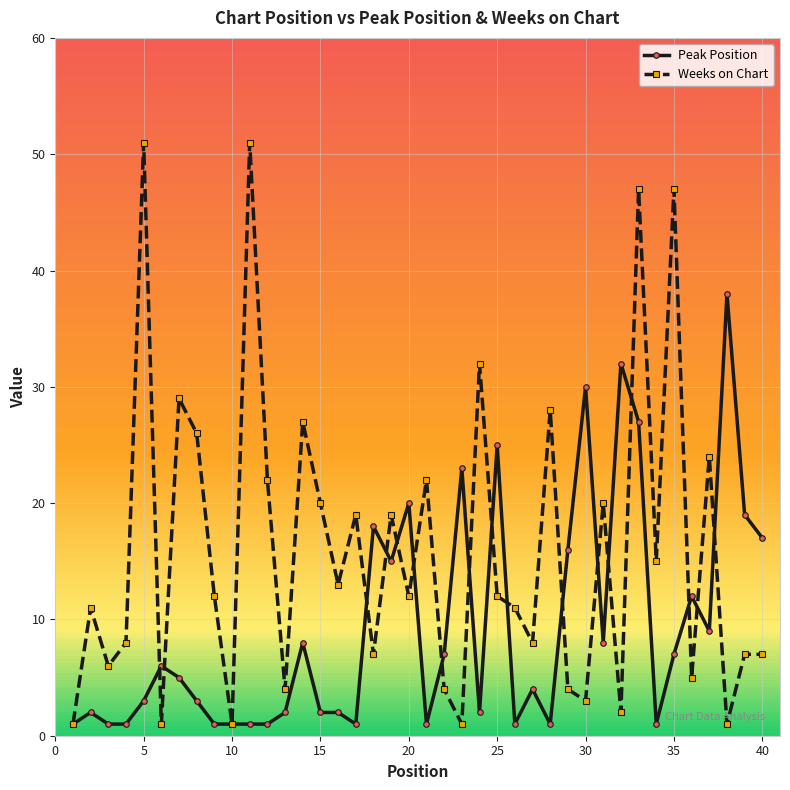

What is the value of the Weeks on Chart point at the 3rd from the left?

6